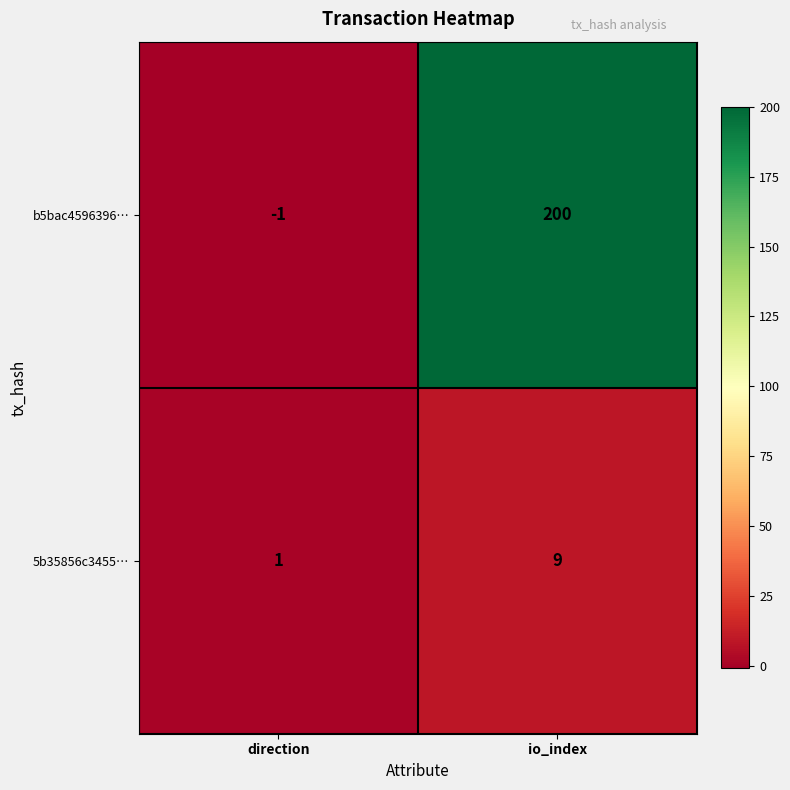

Reading left to right, transcribe all the data shown in this chart.

b5bac4596396…: direction=-1	io_index=200
5b35856c3455…: direction=1	io_index=9